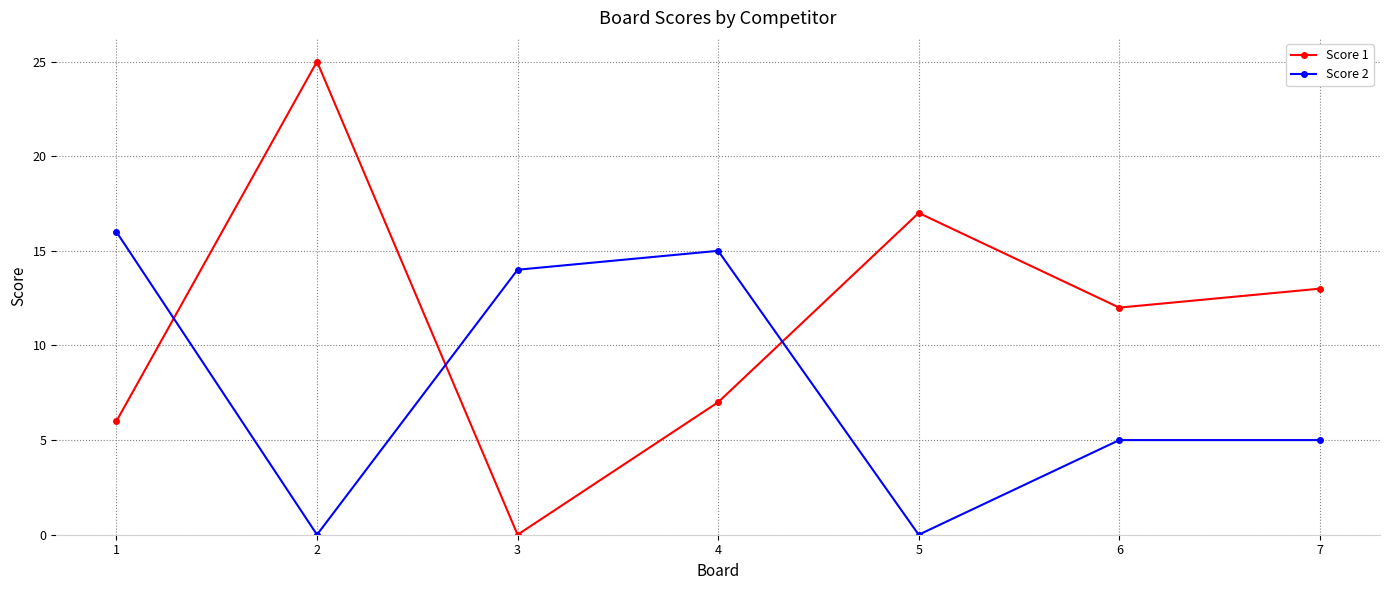

How many categories are shown in the chart?

7